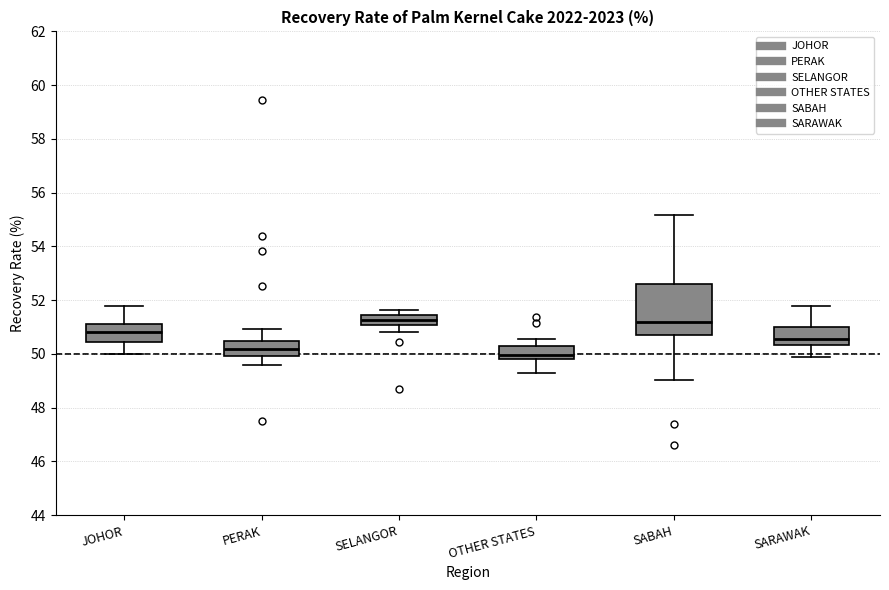

Which box is the tallest, from its lower edge to its upper edge?

SABAH